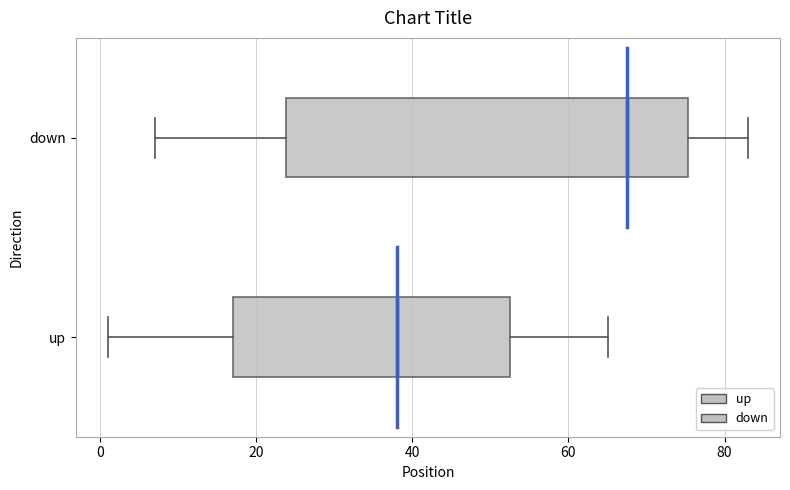

Reading bottom to top, transcribe this box plot: for each box, give where its median line is, the range the box spans, and where its two whiskers end, as read against the x-axis. The values are not printed on the chart, so give them approximately, as read against the axis.

up: median 38, box 18 to 52, whiskers 2 to 66
down: median 68, box 24 to 76, whiskers 8 to 84